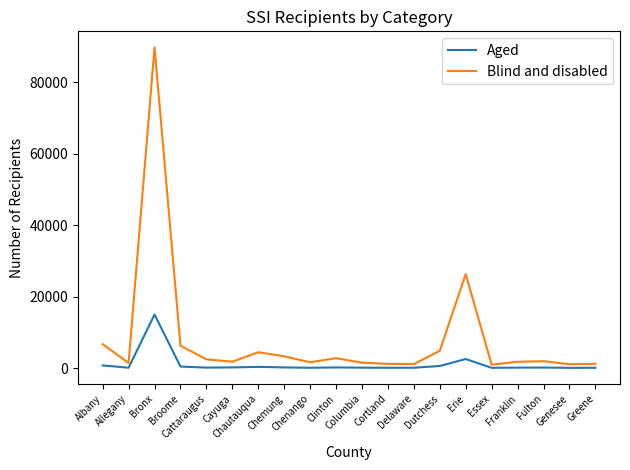

True or false: Blind and disabled and Aged intersect in this chart.

False